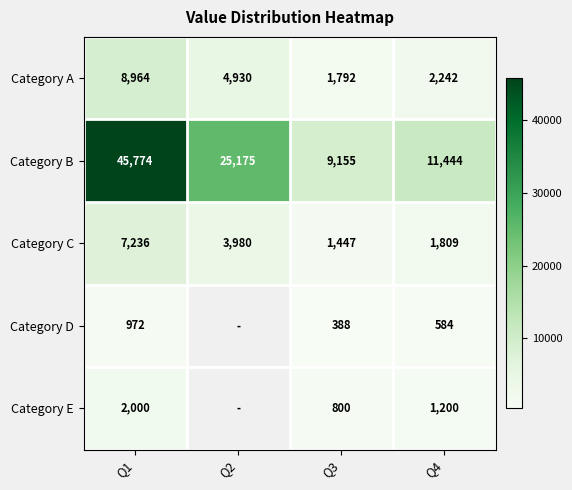

What is the average value of the Category A series?

4482